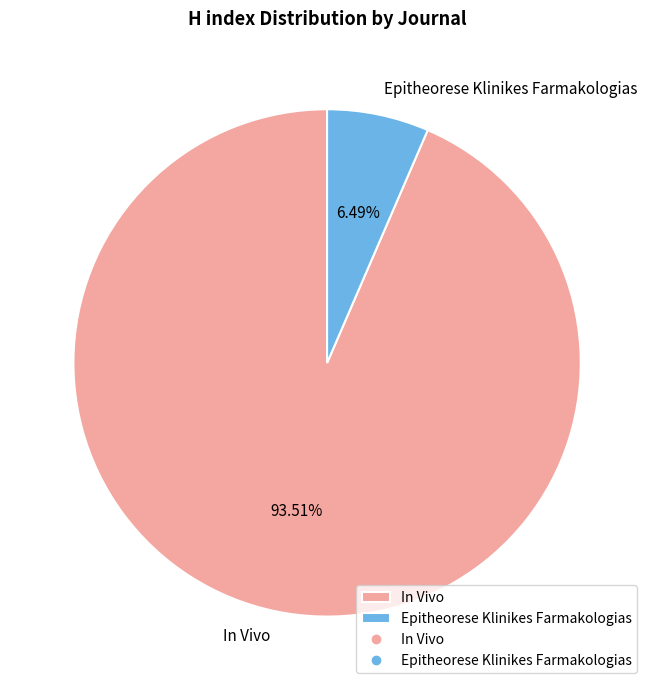

To the nearest percent, what is the combined percentage of In Vivo and Epitheorese Klinikes Farmakologias?

100%